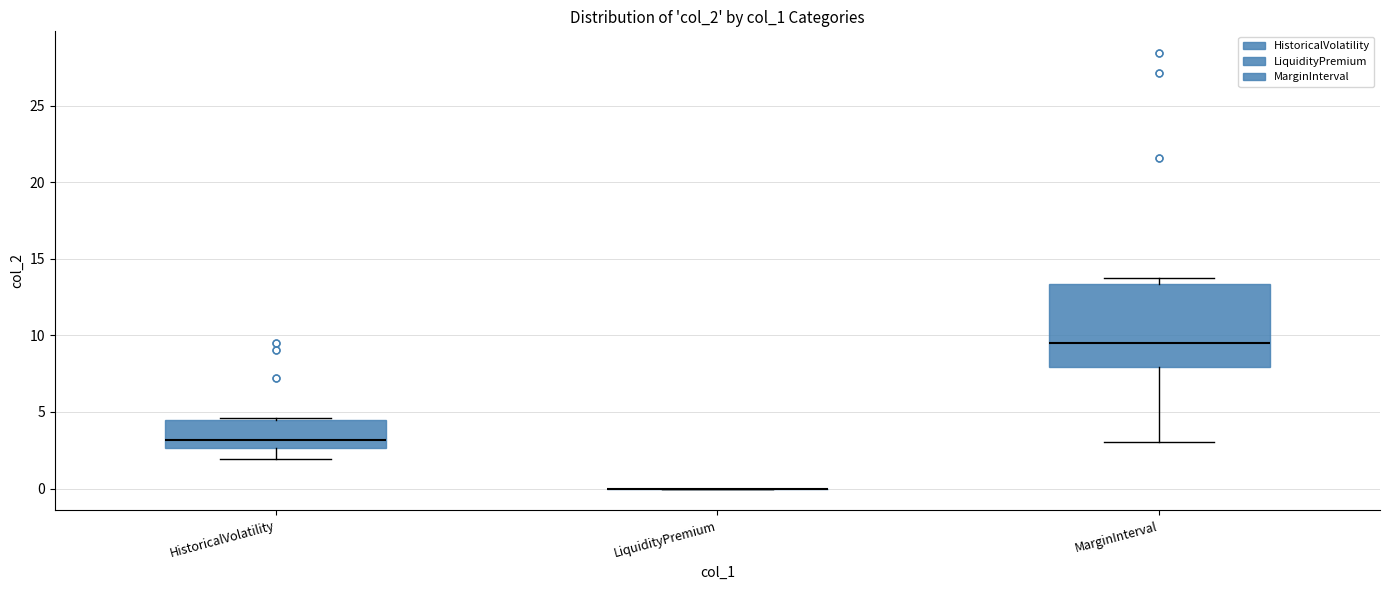

Where is the lower edge of the box for MarginInterval on the y-axis? The values are not printed on the chart, so give them approximately, as read against the axis.

8.0